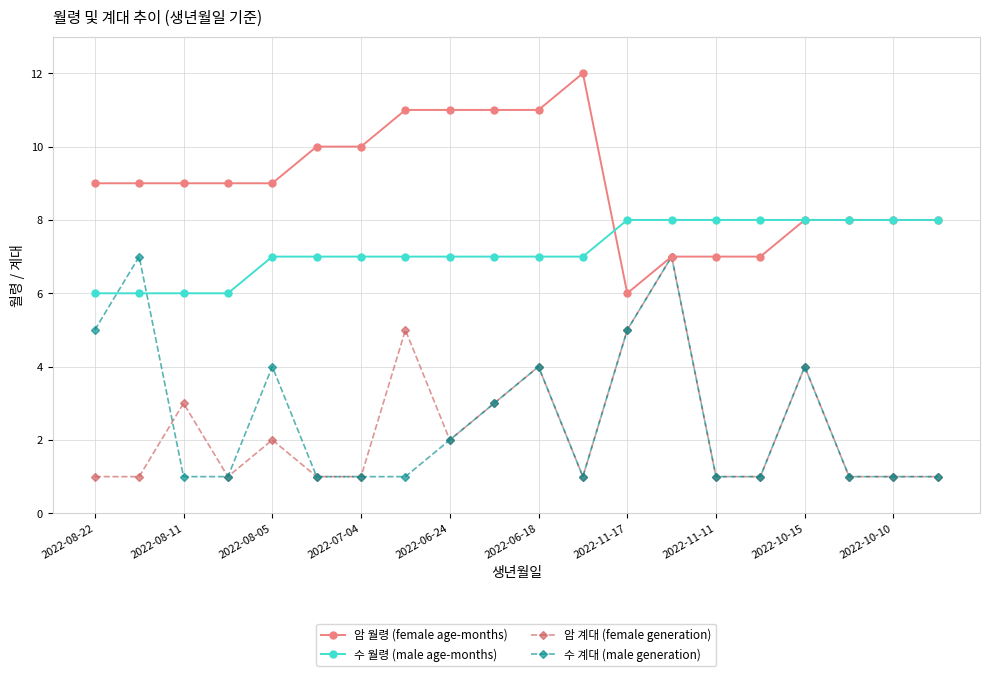

Which series has the largest total across all categories?

암 월령 (female age-months)